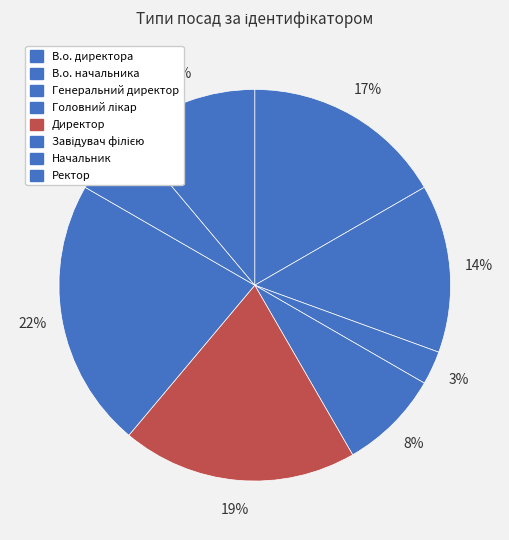

Approximately how many times larger is the value at Головний лікар compared to Директор?

0.4